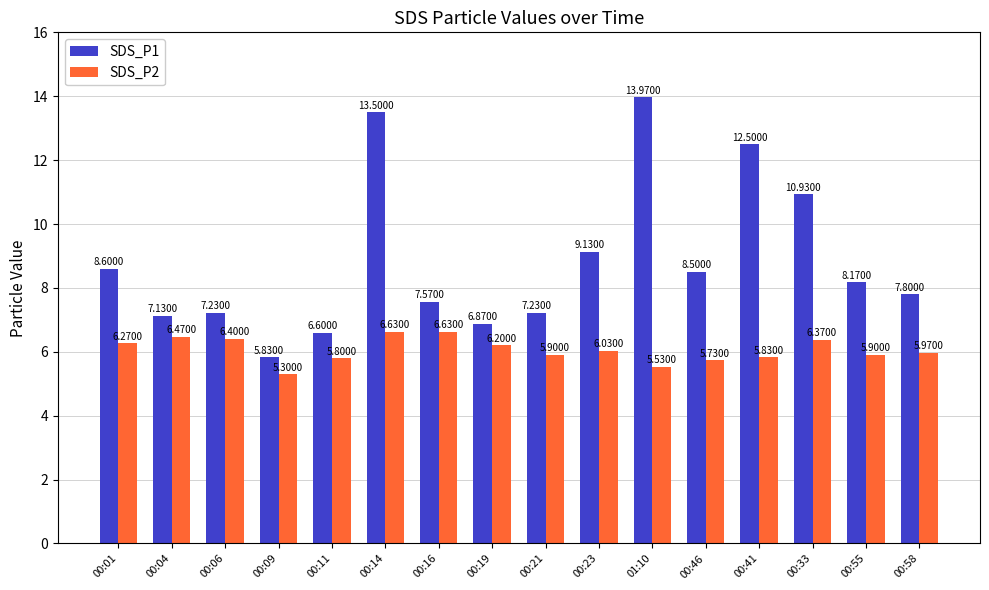

Rank the series at 00:21 from lowest to highest value.

SDS_P2, SDS_P1